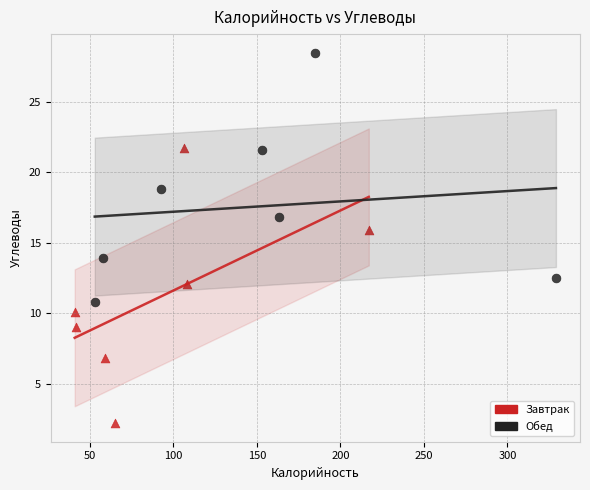

What are all the series names shown in the legend?

Завтрак, Обед